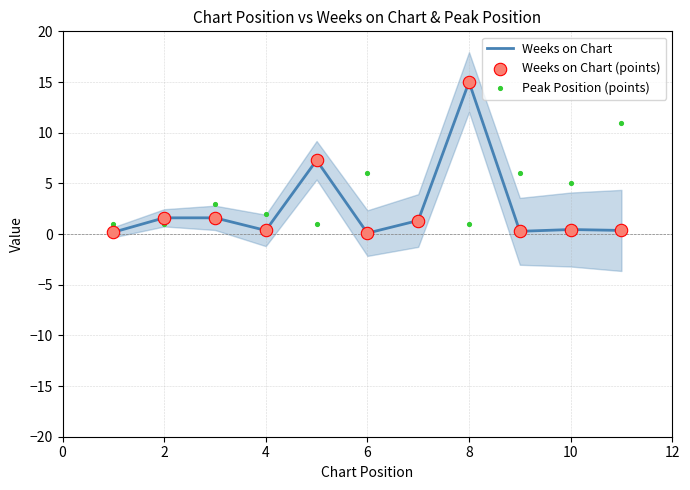

What are all the series names shown in the legend?

Weeks on Chart, Weeks on Chart (points), Peak Position (points)